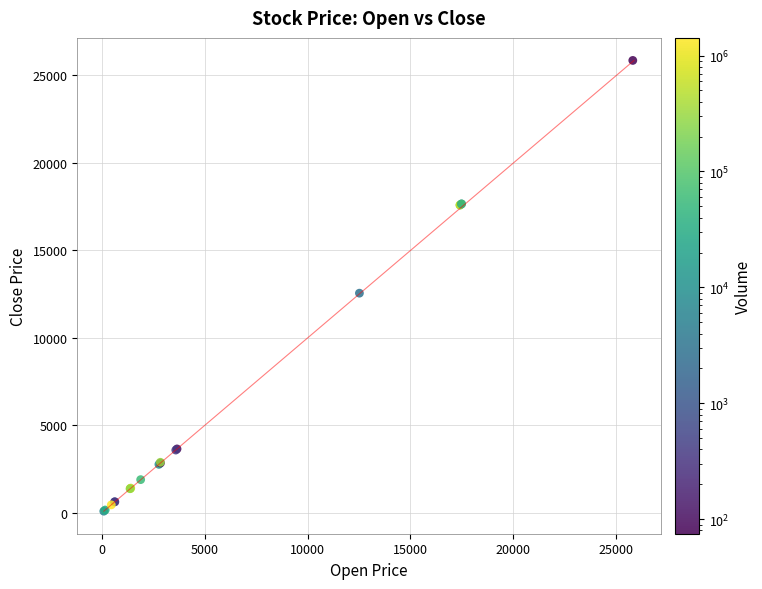

What Y value in the scatter plot is closest to 12981?

12560